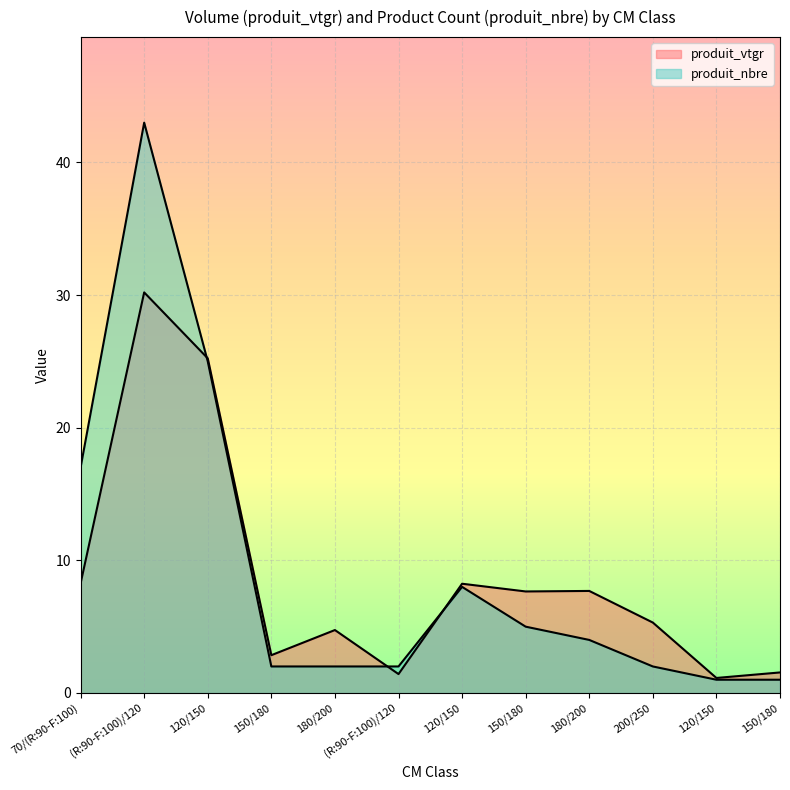

The produit_nbre series shows 1.0 at 150/180. True or false?

False